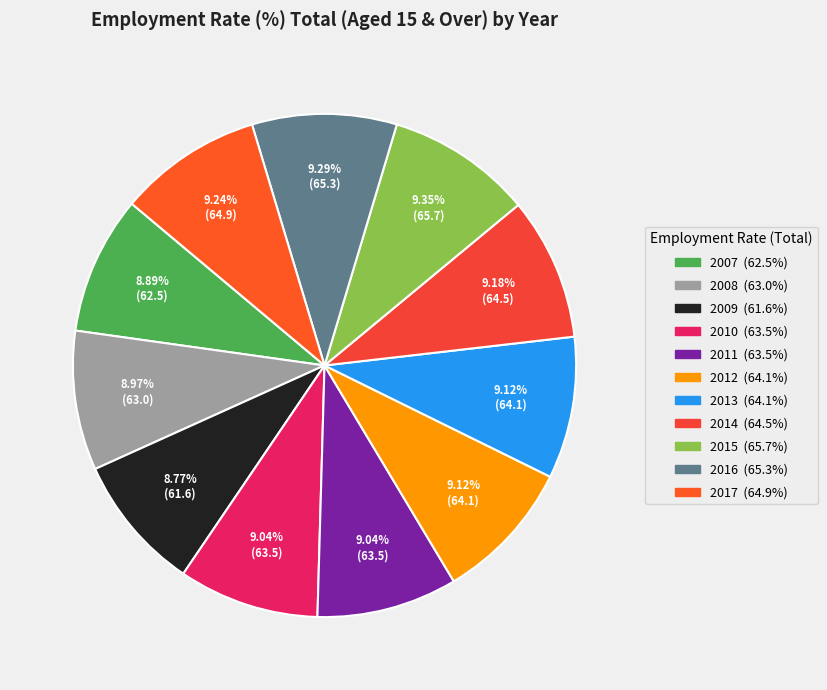

True or false: 2009 accounts for 19% of the total.

False